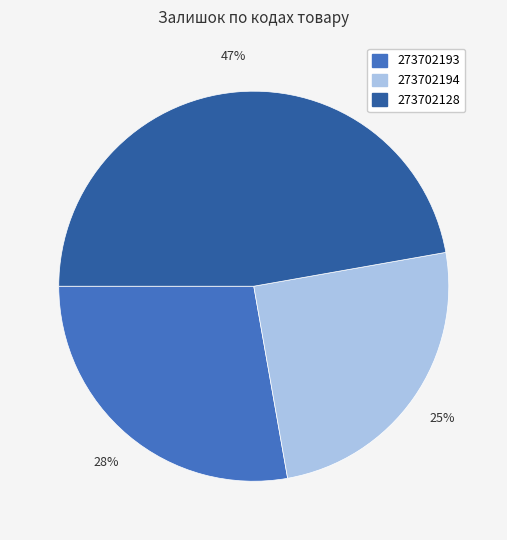

To the nearest percent, what is the difference between the largest and smallest slice percentages?

22%